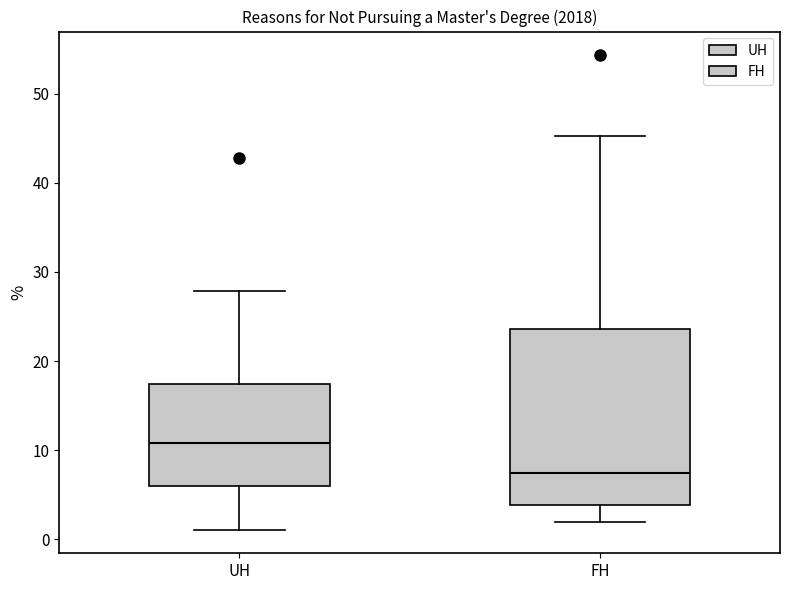

Where is the upper edge of the box for FH on the y-axis? The values are not printed on the chart, so give them approximately, as read against the axis.

24